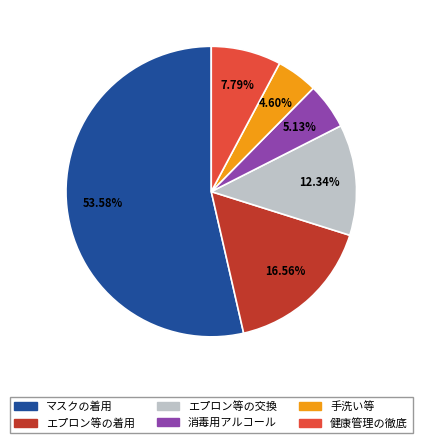

How many segments does this pie chart have?

6